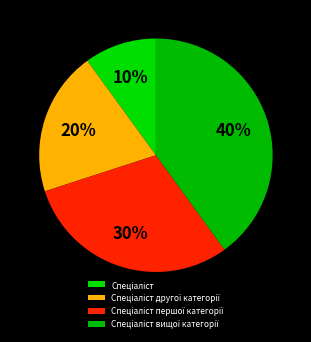

The Спеціаліст вищої категорії slice represents 54% of the pie. True or false?

False